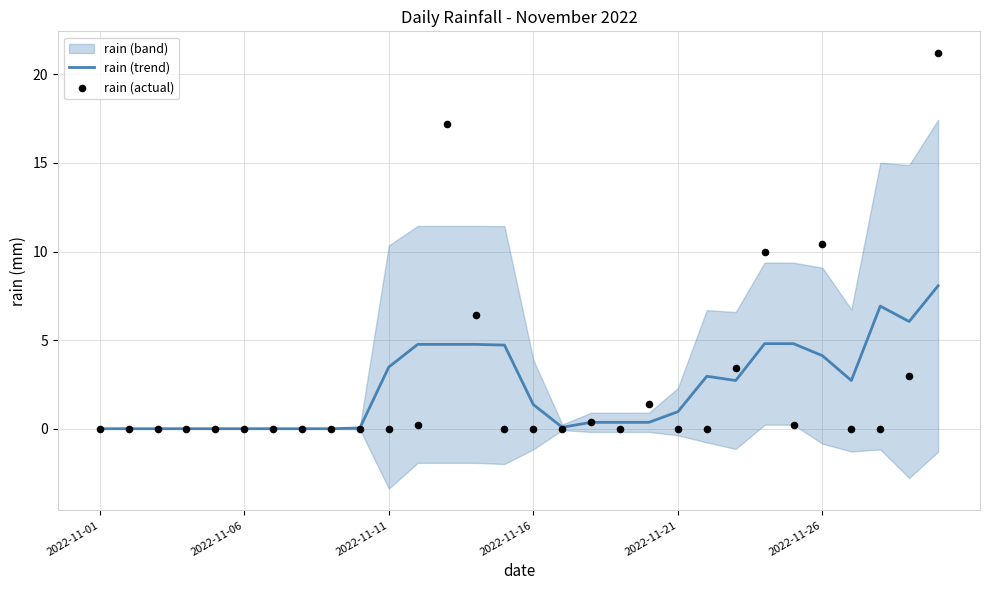

Is it true that rain (trend) equals 1.3 at 2022-11-26?

False